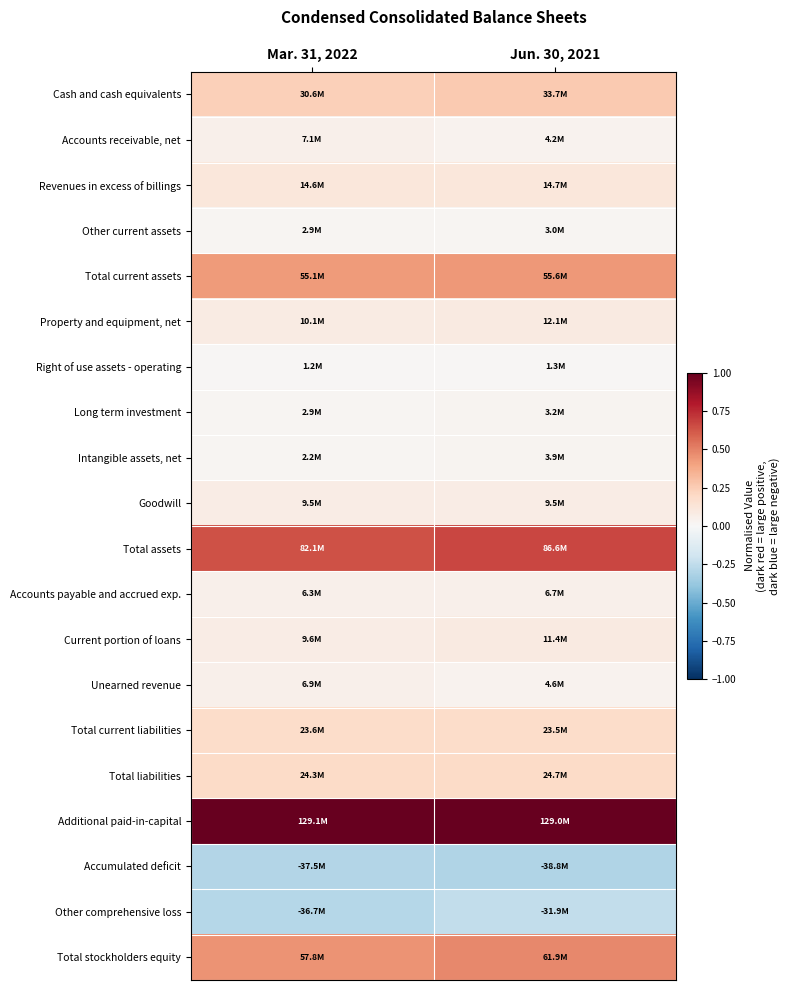

Count the number of categories in the chart.

2